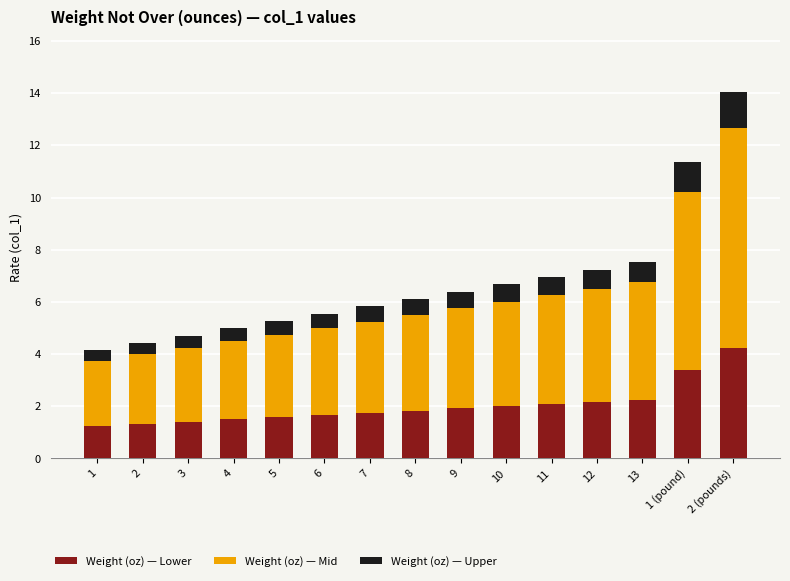

Does the chart contain stacked bars?

Yes